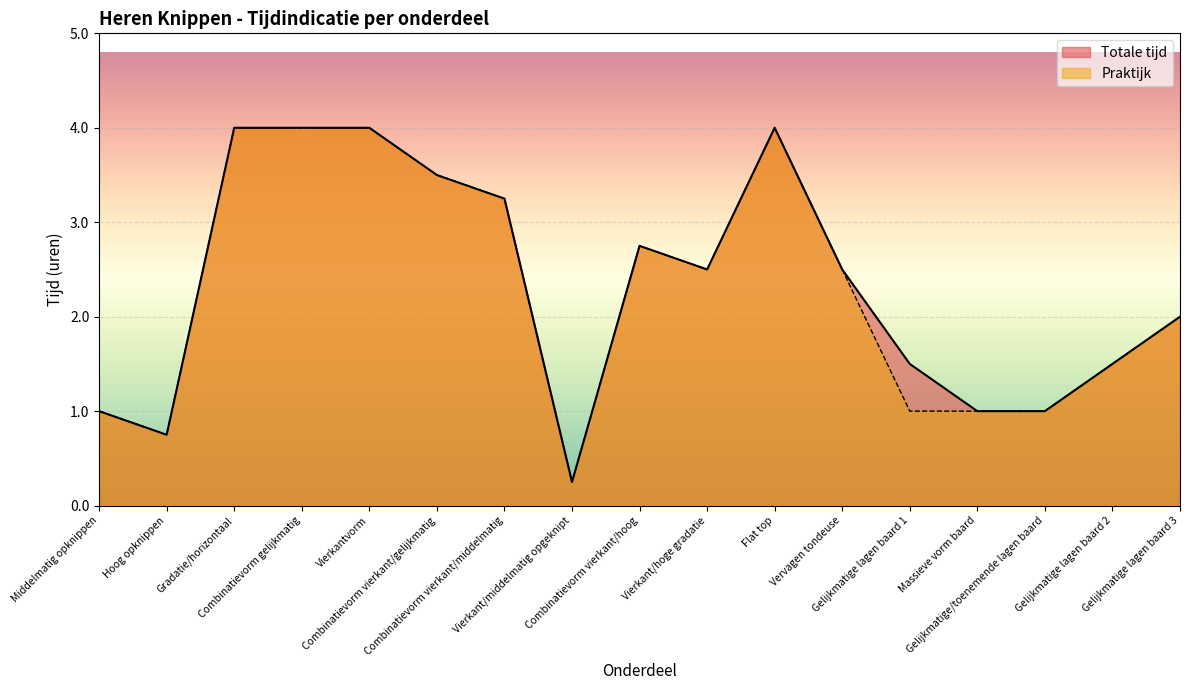

What is the total value across all series at Vervagen tondeuse?

5.0